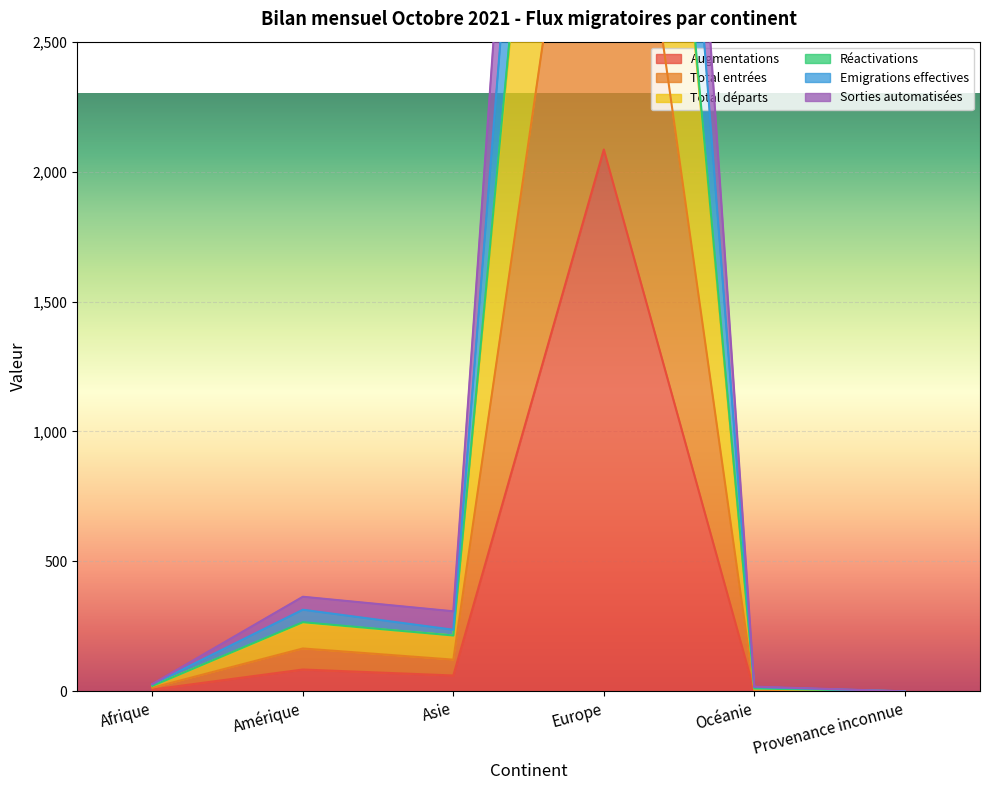

What is the average value of the Augmentations series?

373